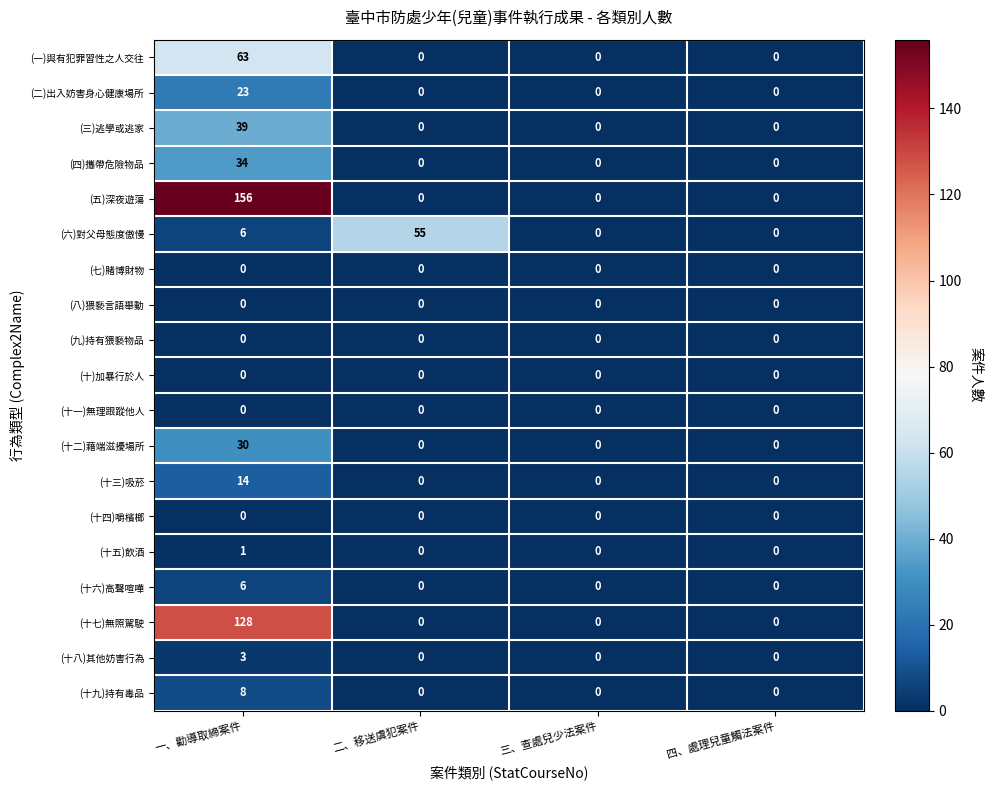

Is it true that (九)持有猥褻物品 equals 0 at 三、查處兒少法案件?

True